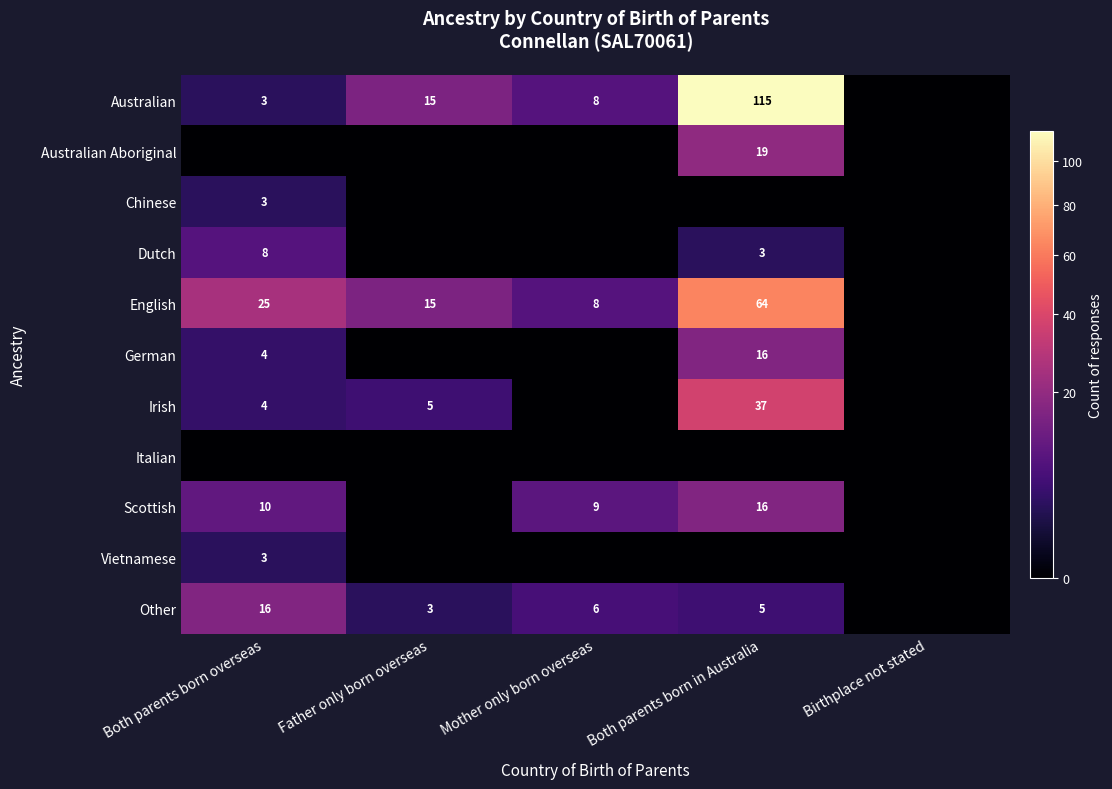

What is the difference between the English values at Both parents born overseas and Mother only born overseas?

17